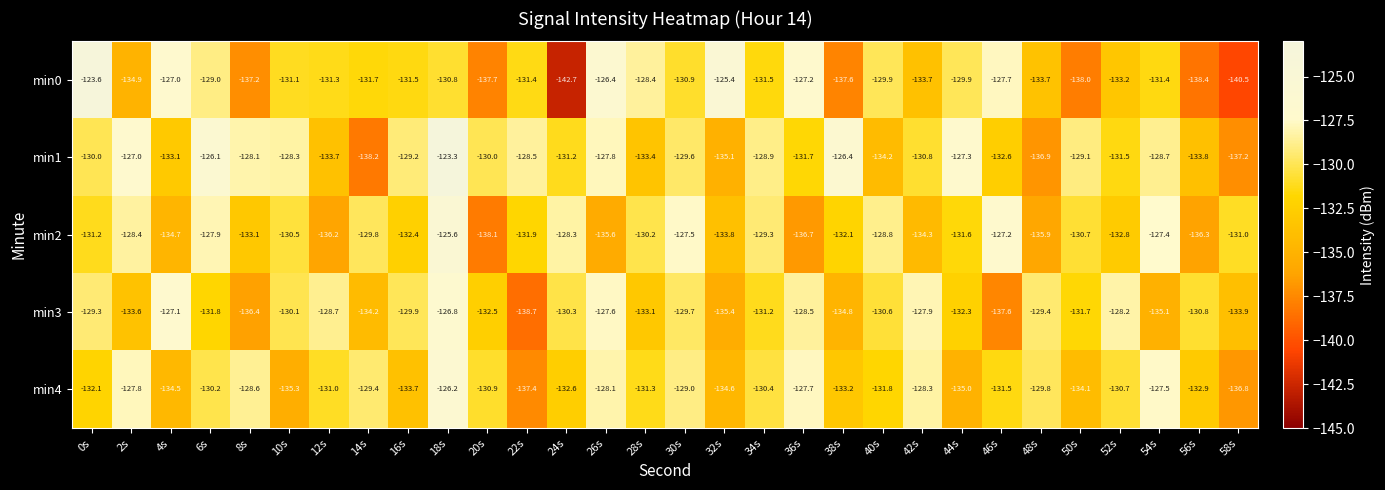

At 40s, list the series in order from largest to smallest.

min2, min0, min3, min4, min1